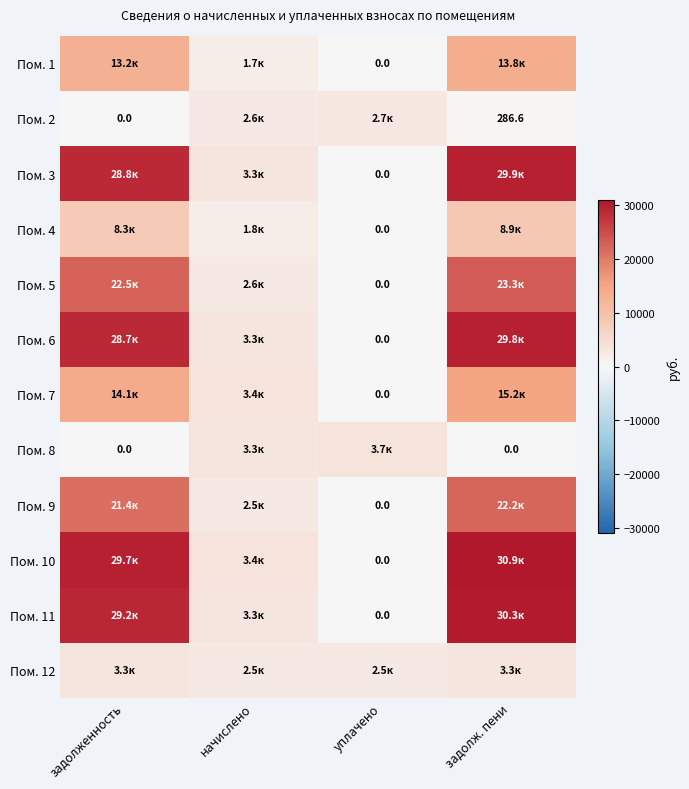

At задолженность, list the series in order from largest to smallest.

Пом. 10, Пом. 11, Пом. 3, Пом. 6, Пом. 5, Пом. 9, Пом. 7, Пом. 1, Пом. 4, Пом. 12, Пом. 2, Пом. 8